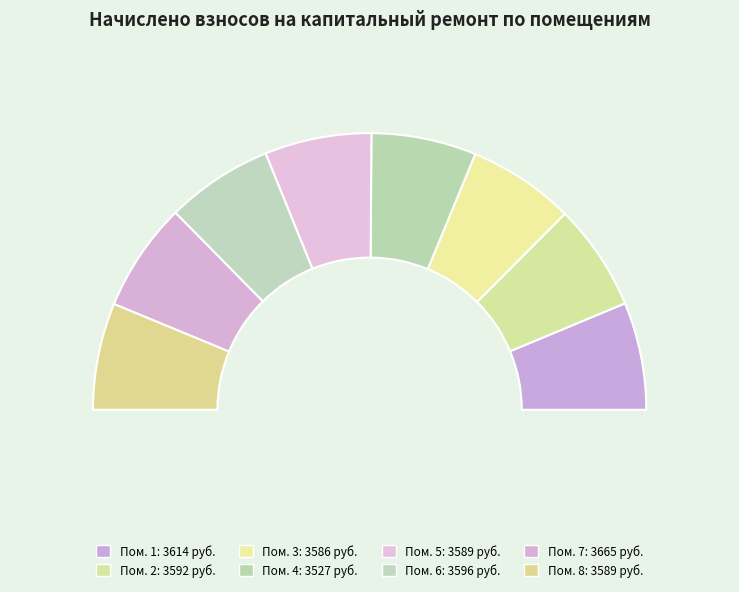

Approximately how many times larger is the value at 3 compared to 6?

1.0